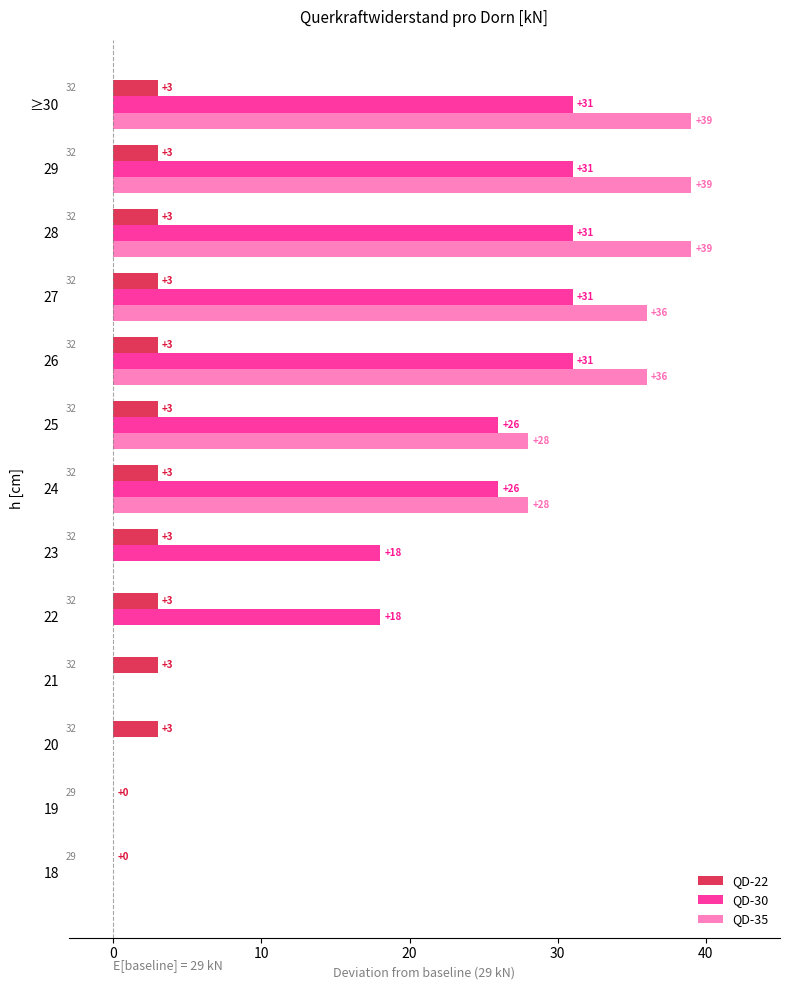

What is the maximum value for QD-35?

39